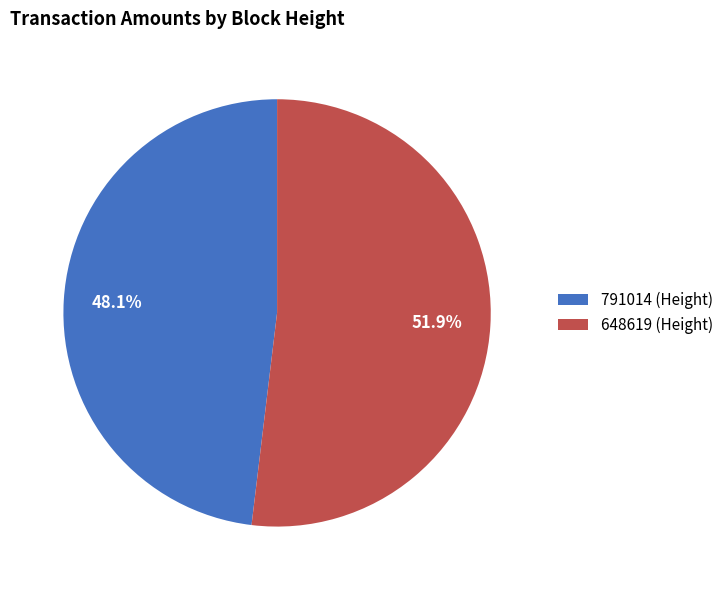

Does 791014 represent more than half of the total?

No